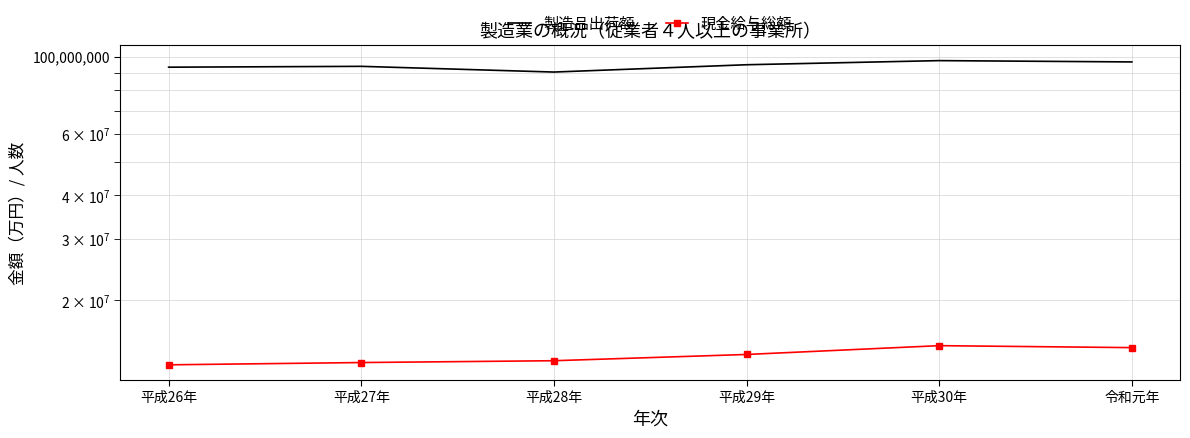

What is the spread (max minus min) of values at 令和元年?

81946716